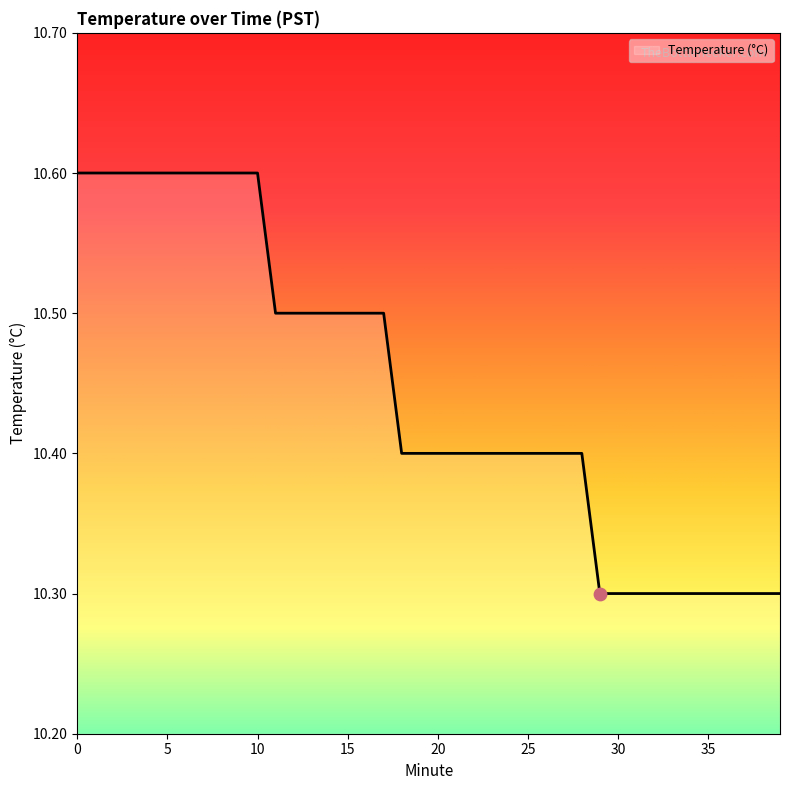

What is the smallest value displayed?

10.3